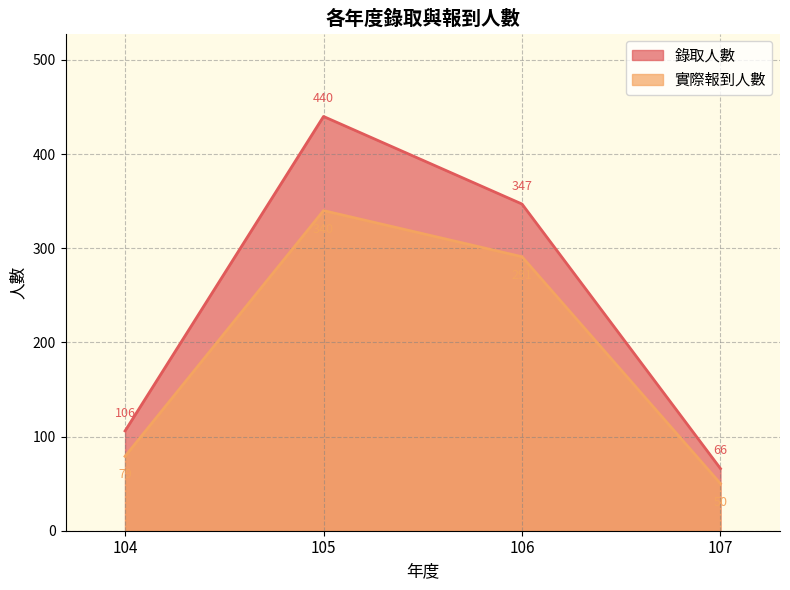

What is the average value of the 實際報到人數 series?

190